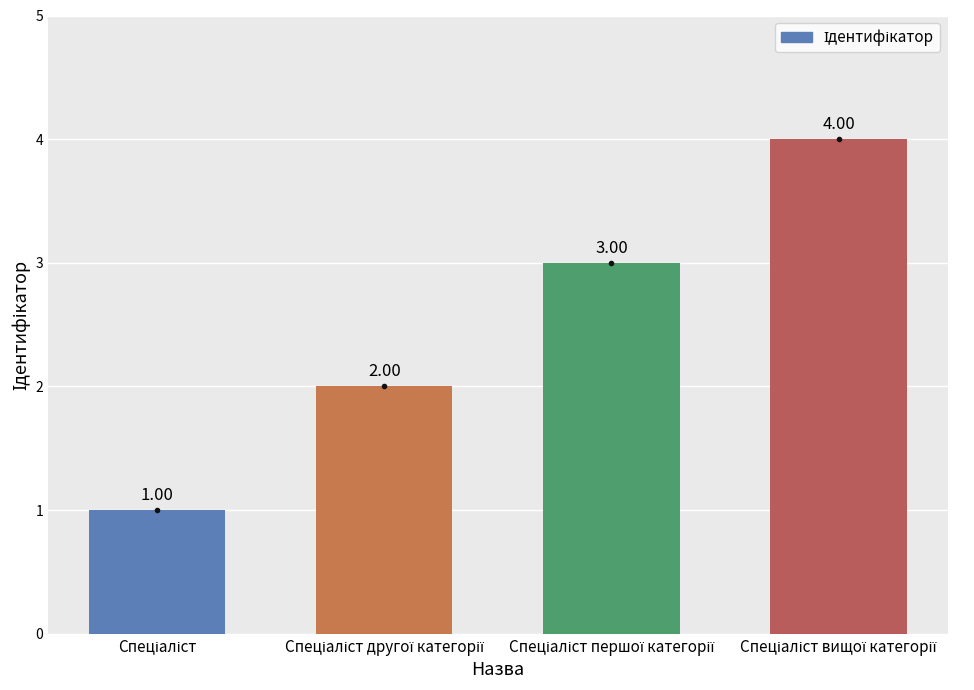

What is the difference between the maximum and minimum values?

3